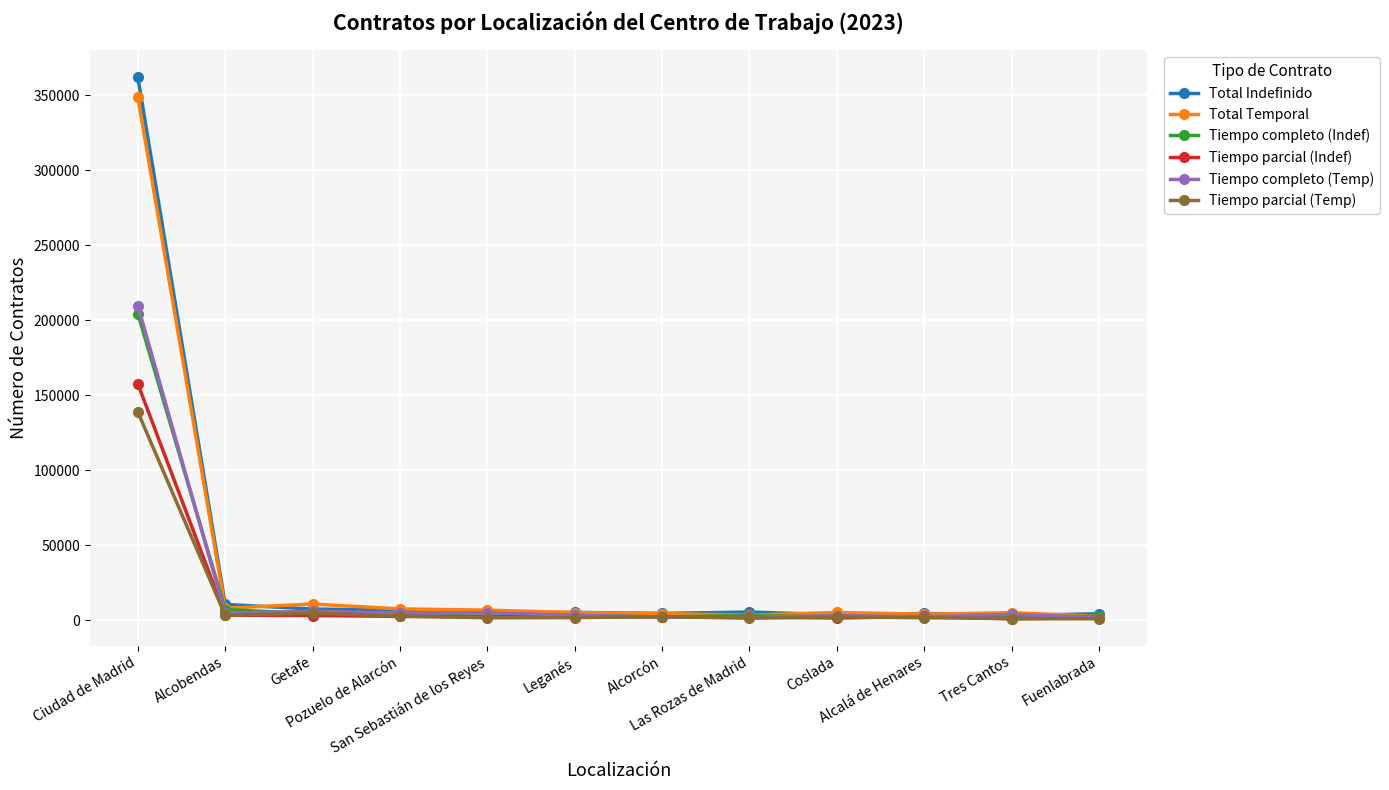

How many data points in Tiempo parcial (Temp) are less than 2142?

6